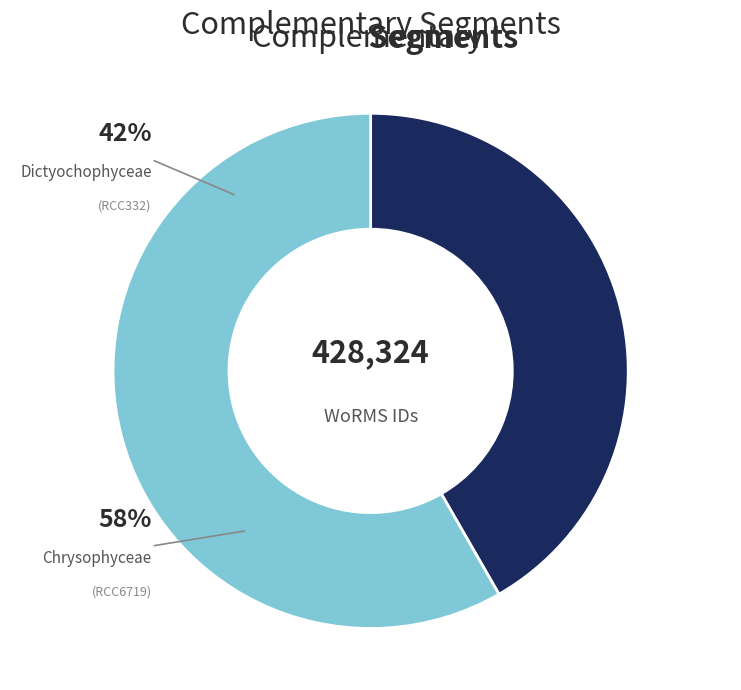

True or false: Chrysophyceae accounts for 73% of the total.

False